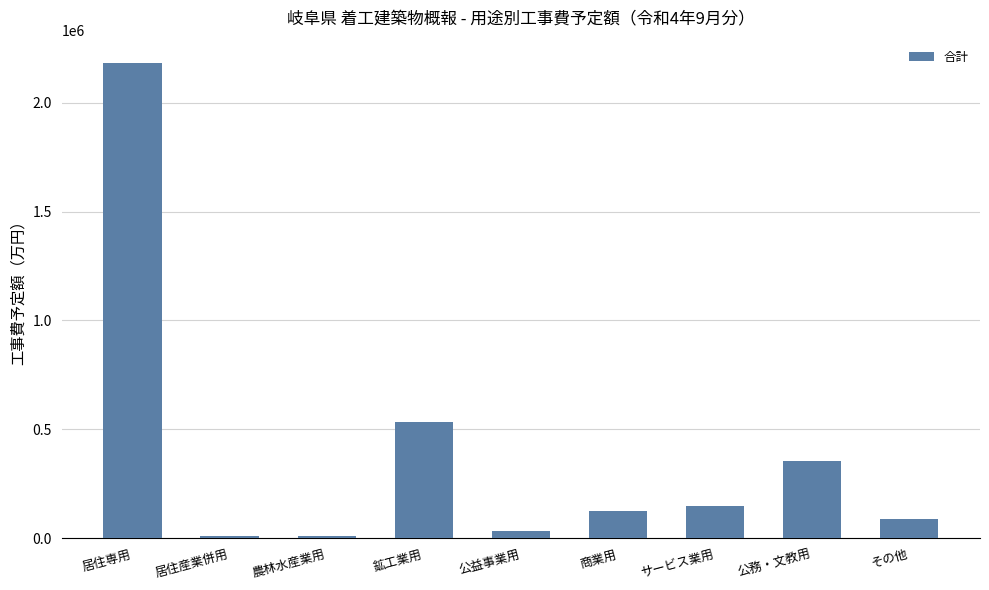

What is the ratio of the value at 商業用 to the value at 居住専用?

0.1